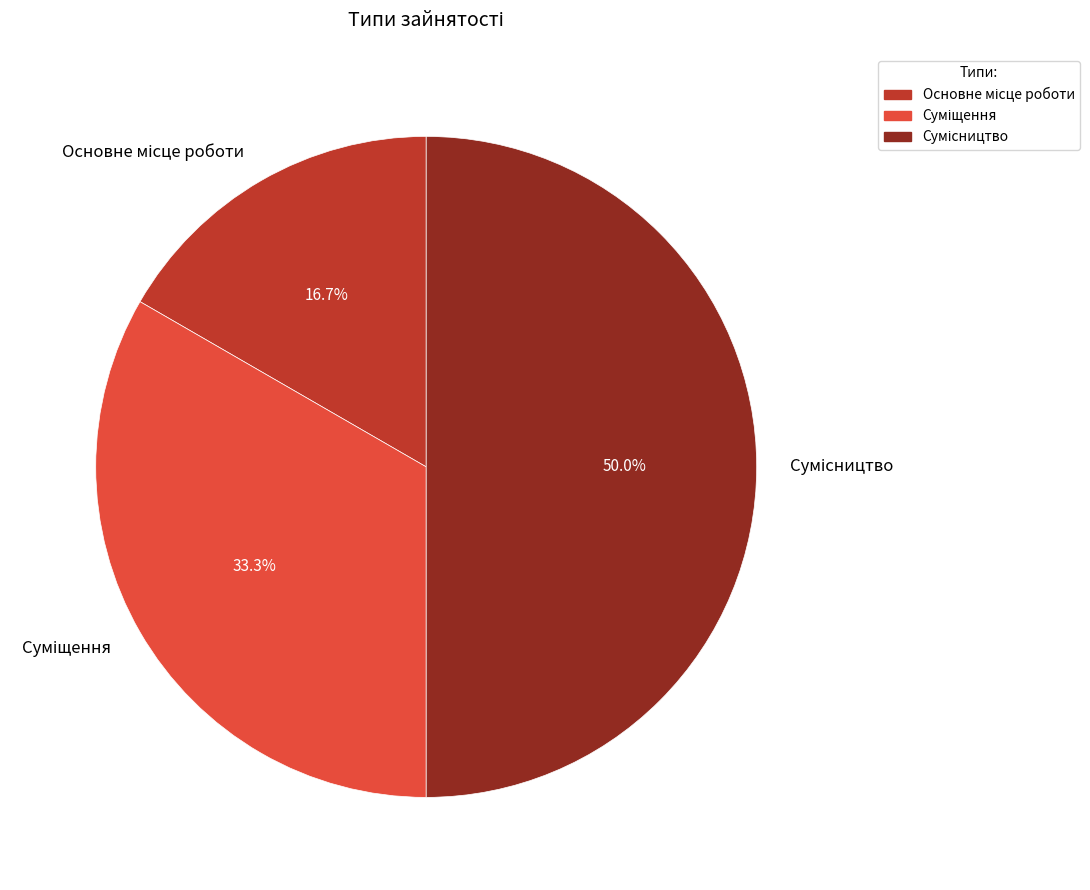

True or false: Сумісництво accounts for 50% of the total.

True